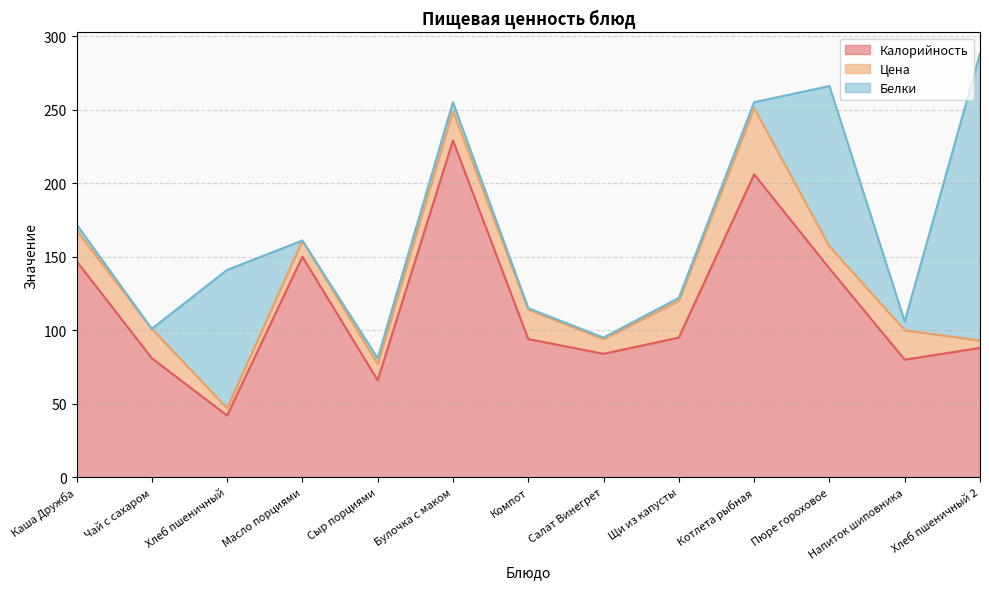

Which category has the highest value in the Цена series?

Котлета рыбная